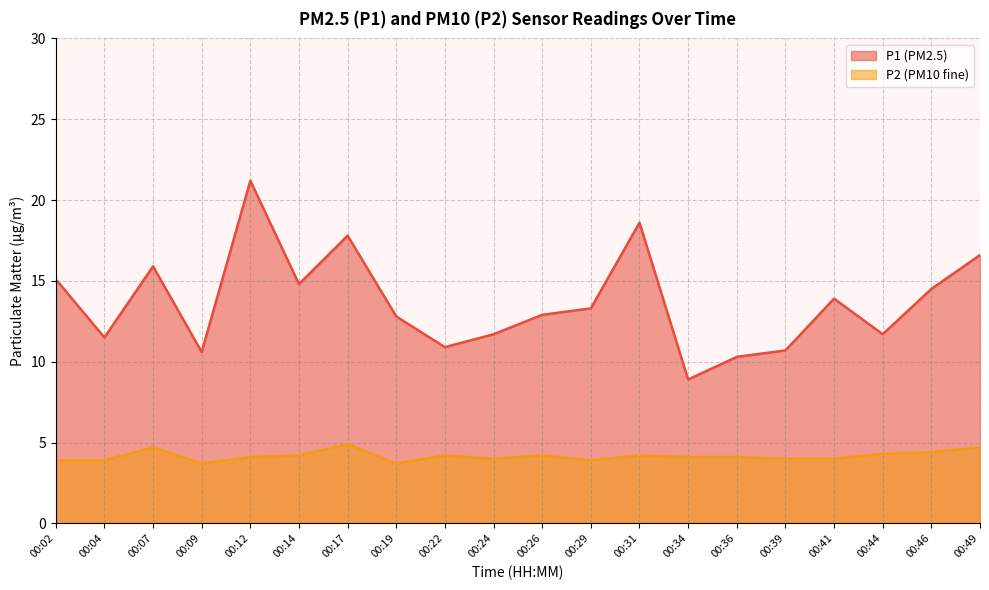

At which category does P2 reach its first local peak?

00:07